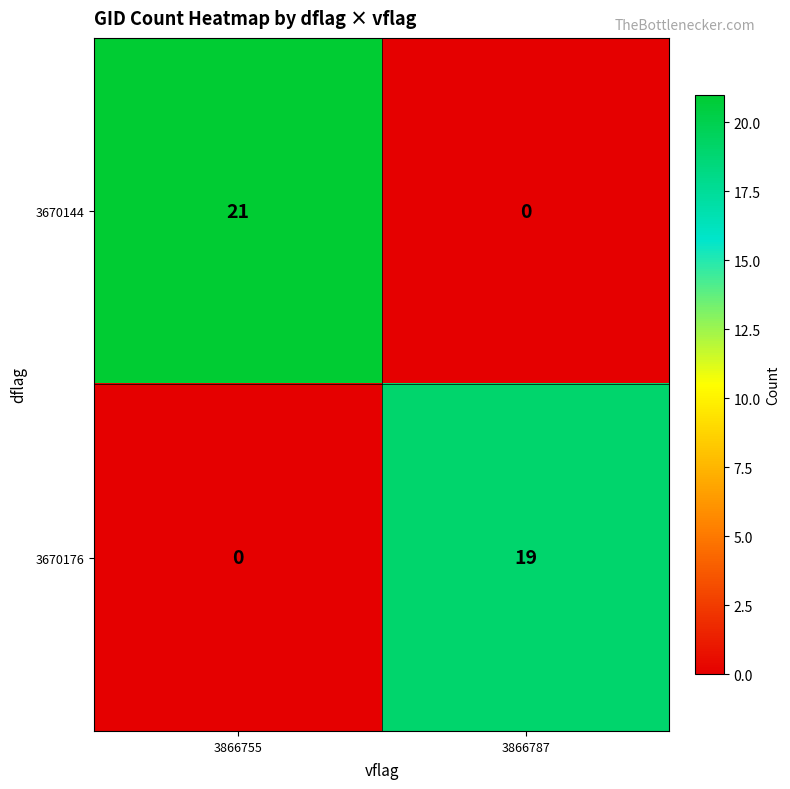

What is the total value across all series at 3866787?

19